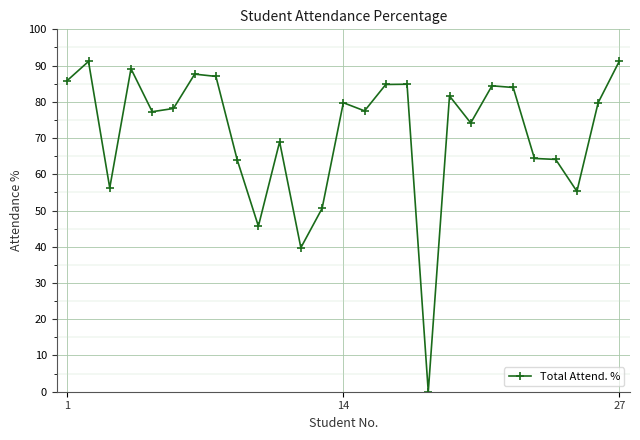

What is the difference between the second highest and second lowest values?

51.4